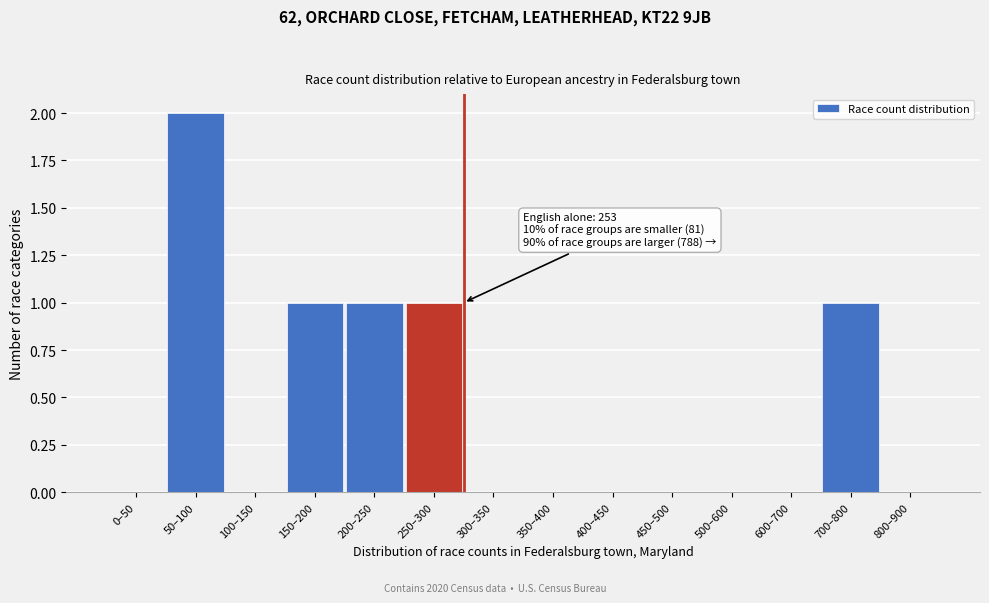

Reading left to right, list all the values displayed in this chart.

0–50=0	50–100=2	100–150=0	150–200=1	200–250=1	250–300=1	300–350=0	350–400=0	400–450=0	450–500=0	500–600=0	600–700=0	700–800=1	800–900=0